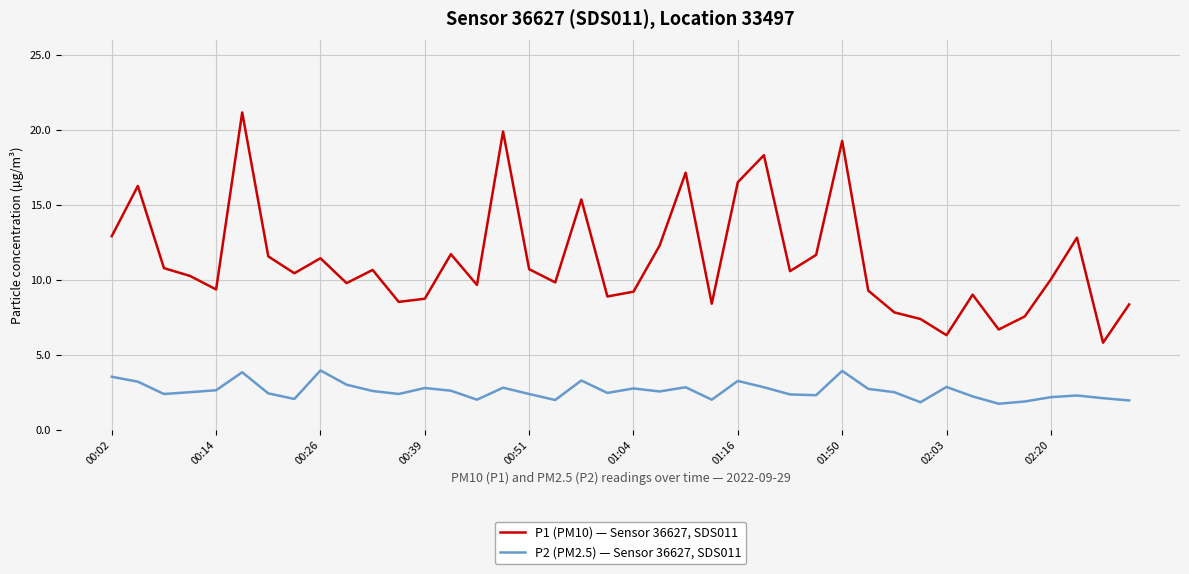

Rank the series by their maximum value, from highest to lowest.

P1 (PM10) — Sensor 36627, SDS011, P2 (PM2.5) — Sensor 36627, SDS011